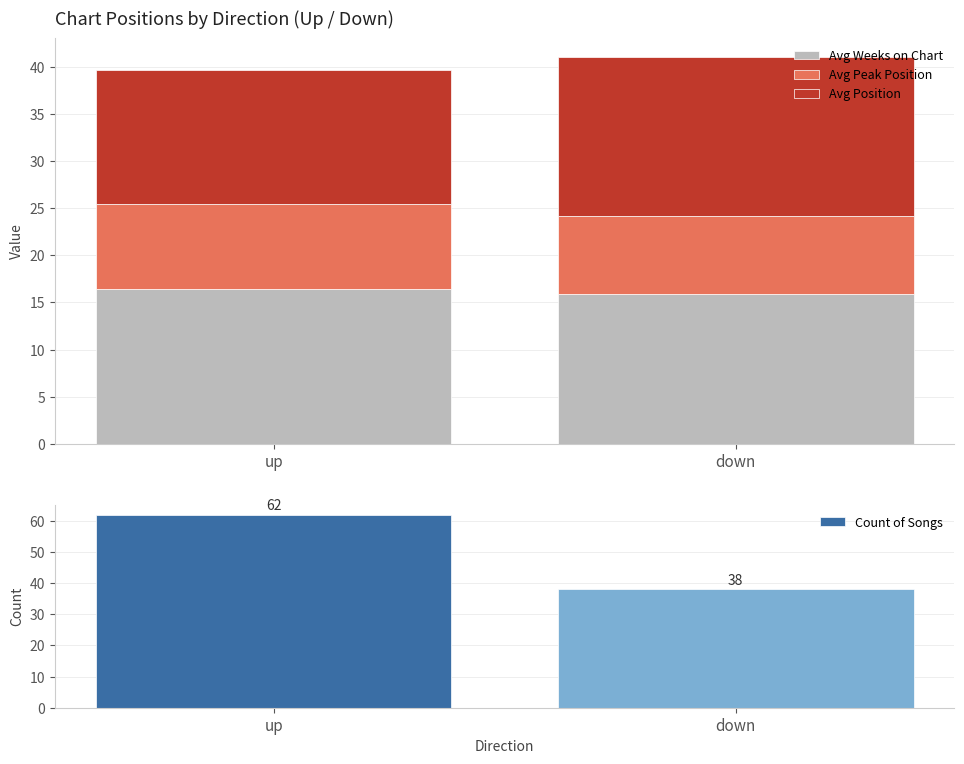

Reading right to left, what are all the values shown in this chart?

Avg Weeks on Chart: 15.9	16.4
Avg Peak Position: 8.3	9.1
Avg Position: 16.8	14.2
Count of Songs: 38.0	62.0